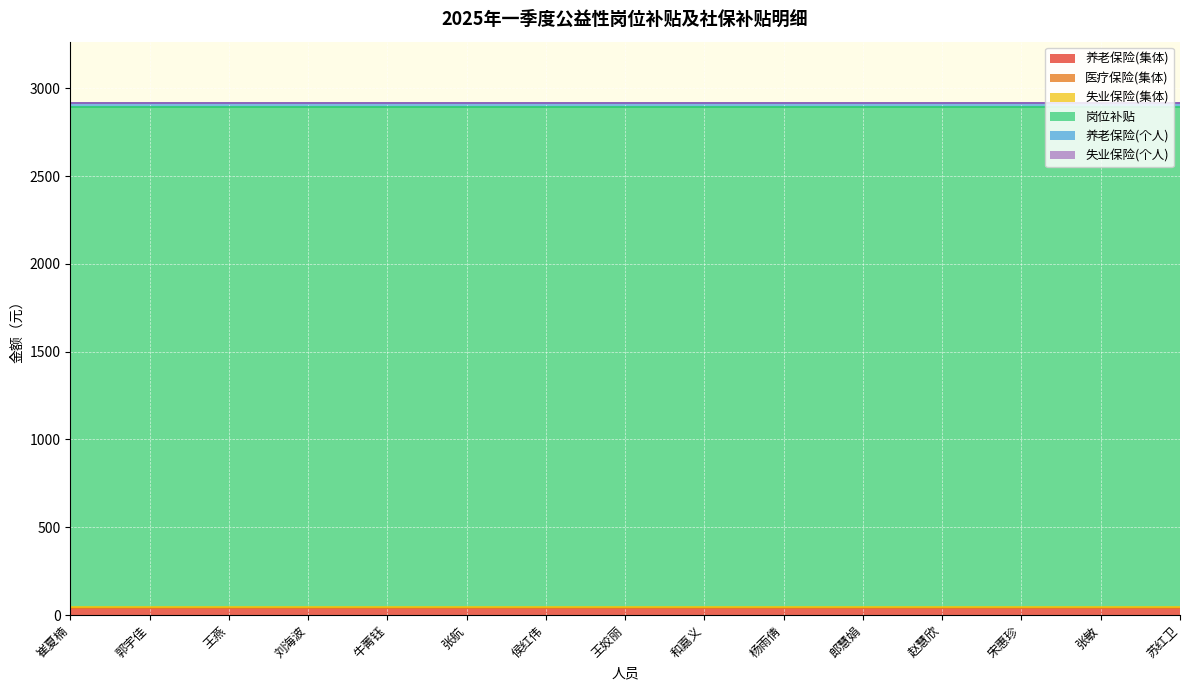

Between 赵慧欣 and 杨雨倩, which is larger?

赵慧欣